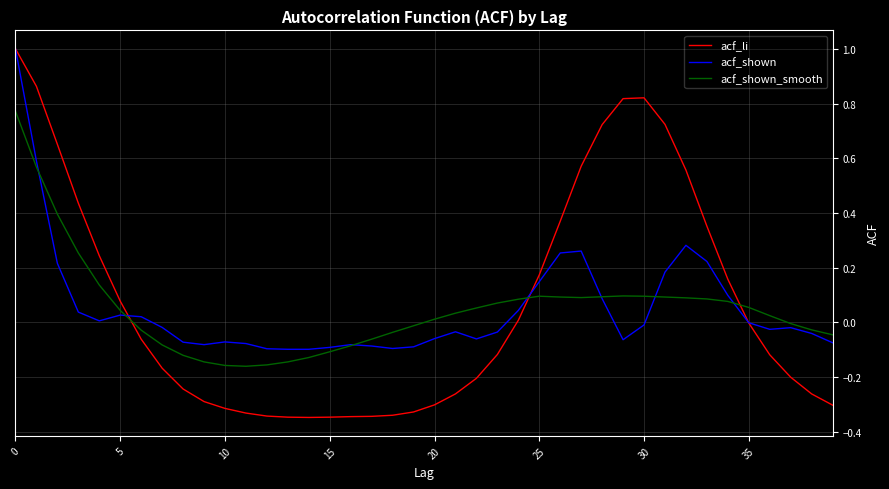

Which series has the largest range (max minus min)?

acf_li